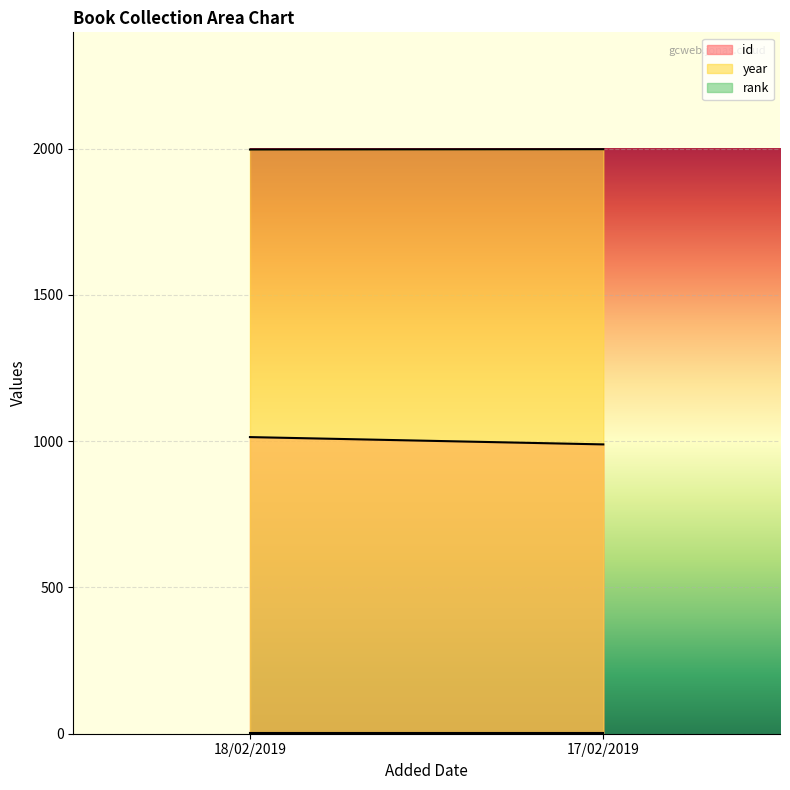

At which label is year closest to 1997?

18/02/2019